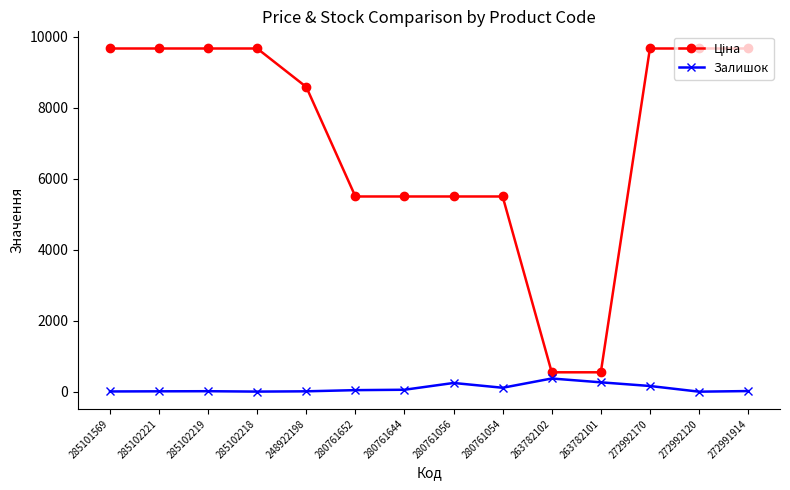

What is the difference between the second highest and minimum values in the Залишок series?

263.0